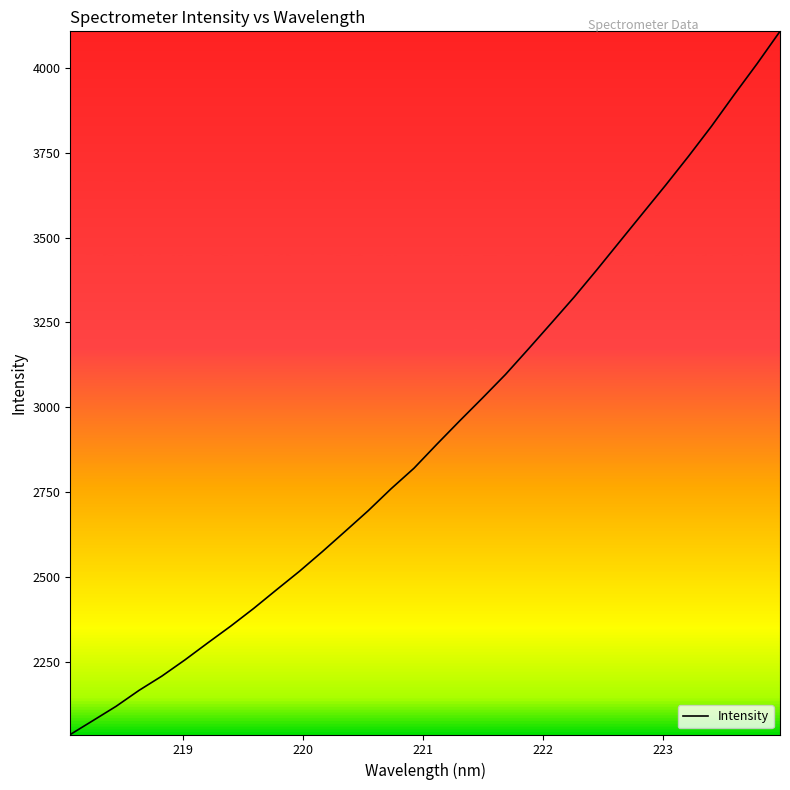

What is the difference between the maximum and minimum values?

2071.1